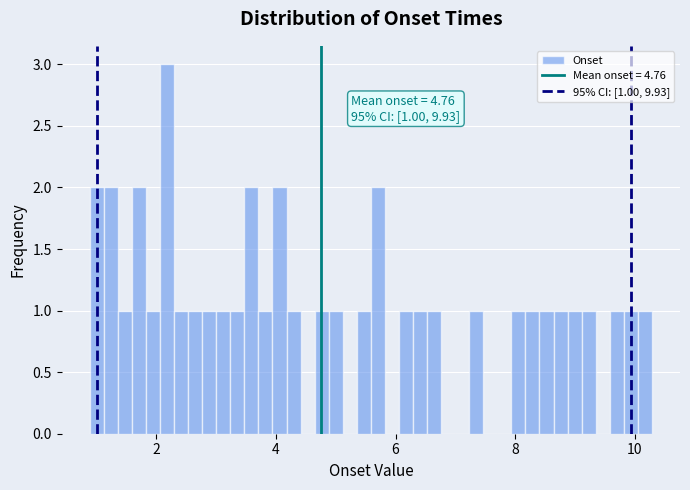

Around what value on the x-axis is the tallest bar? Give the approximate position of its centre, as read against the axis.

2.2